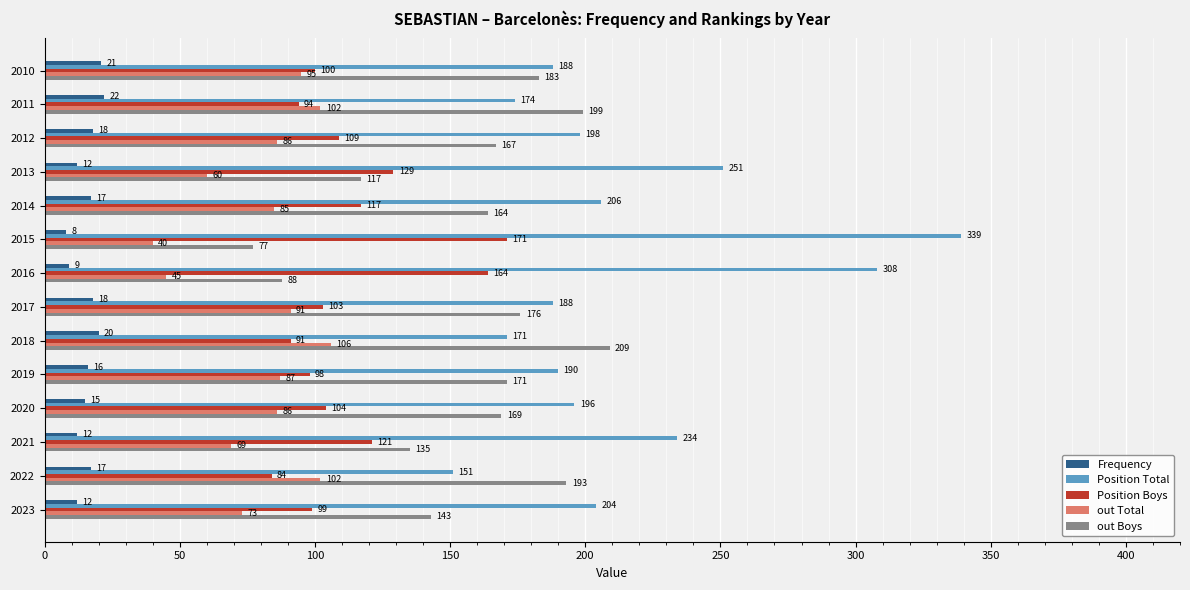

What is the total value across all series at 2015?

635